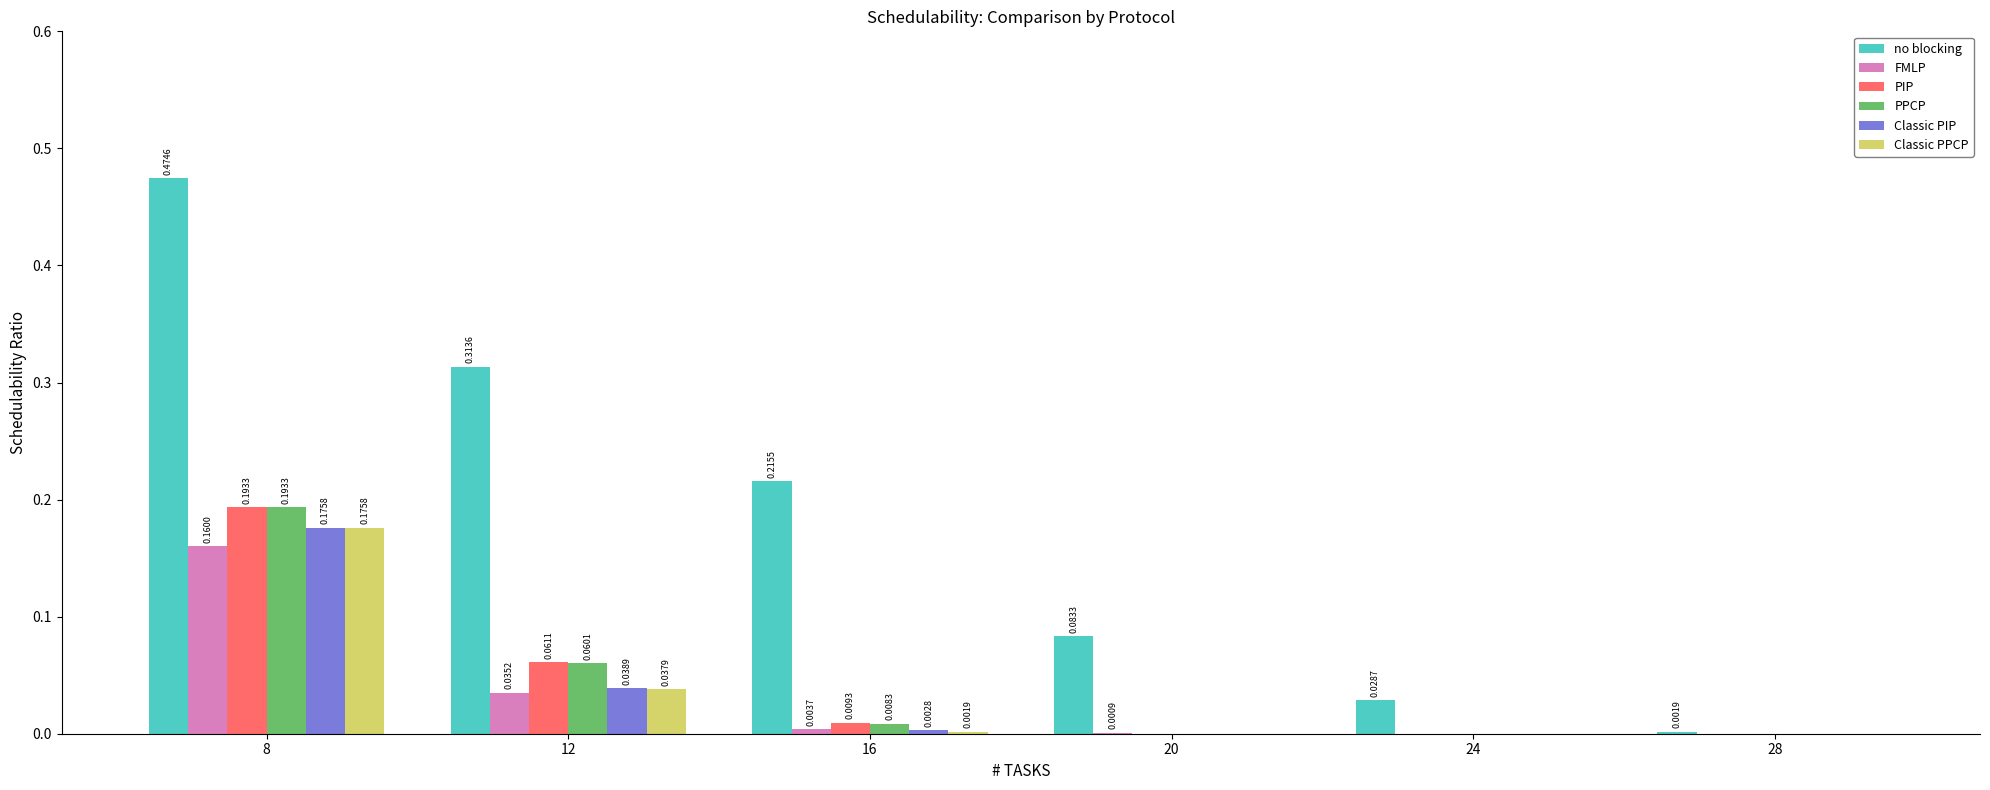

Is the value of Classic PIP at 12 greater than the value of PPCP at 24?

Yes